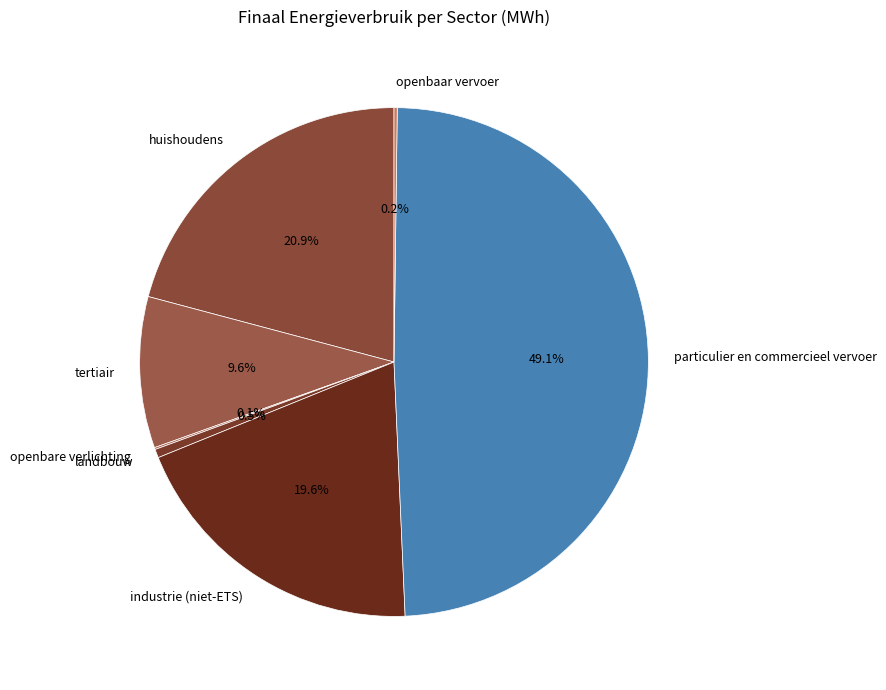

What is the total percentage of industrie (niet-ETS) and landbouw?

20.1%